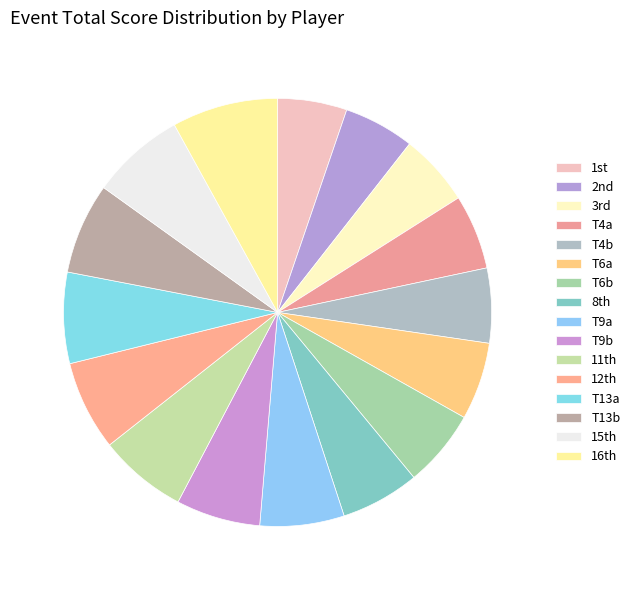

How many slices are in this pie chart?

16